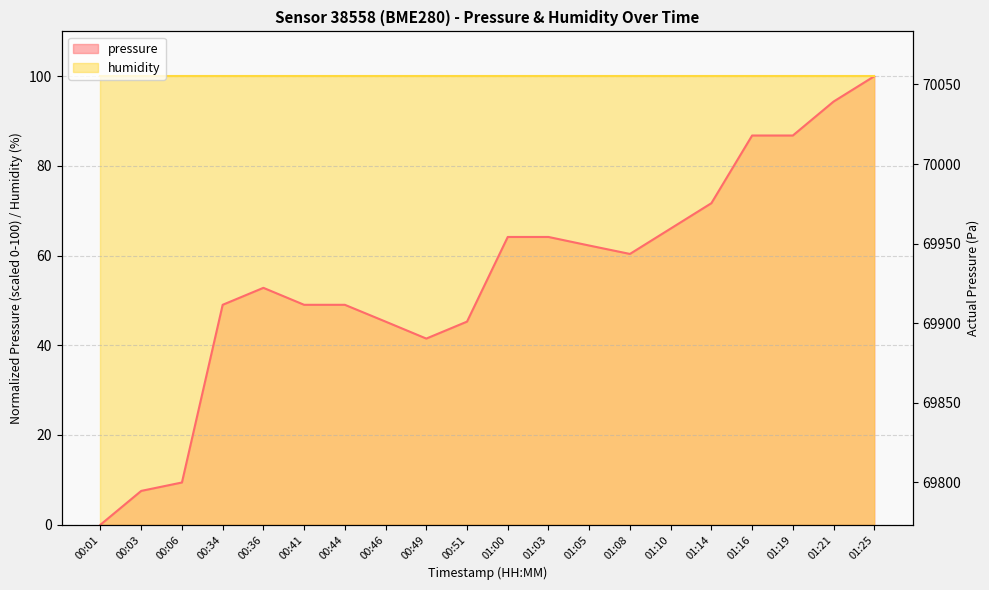

What is the label of the 2nd point from the right?

01:21